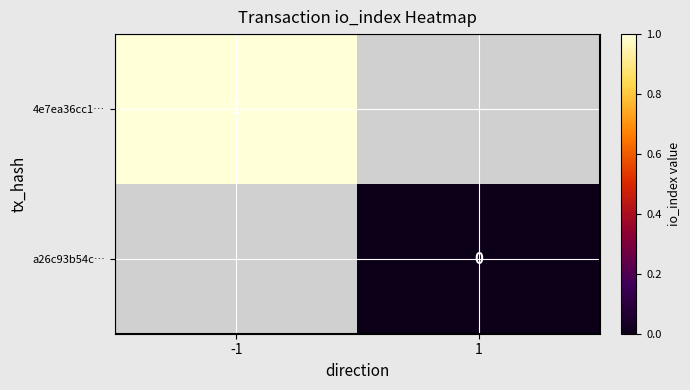

Is it true that 4e7ea36cc1… equals 1 at -1?

True